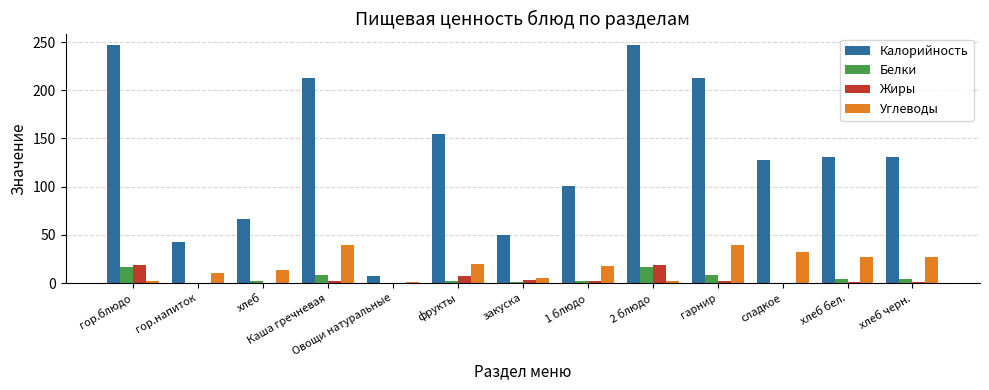

How many data points does each series have?

13